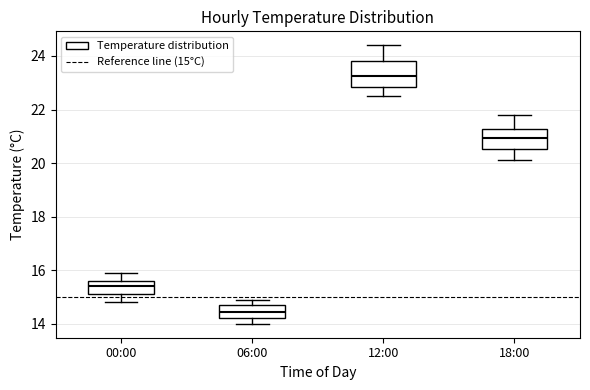

Which box's median line is the highest?

12:00